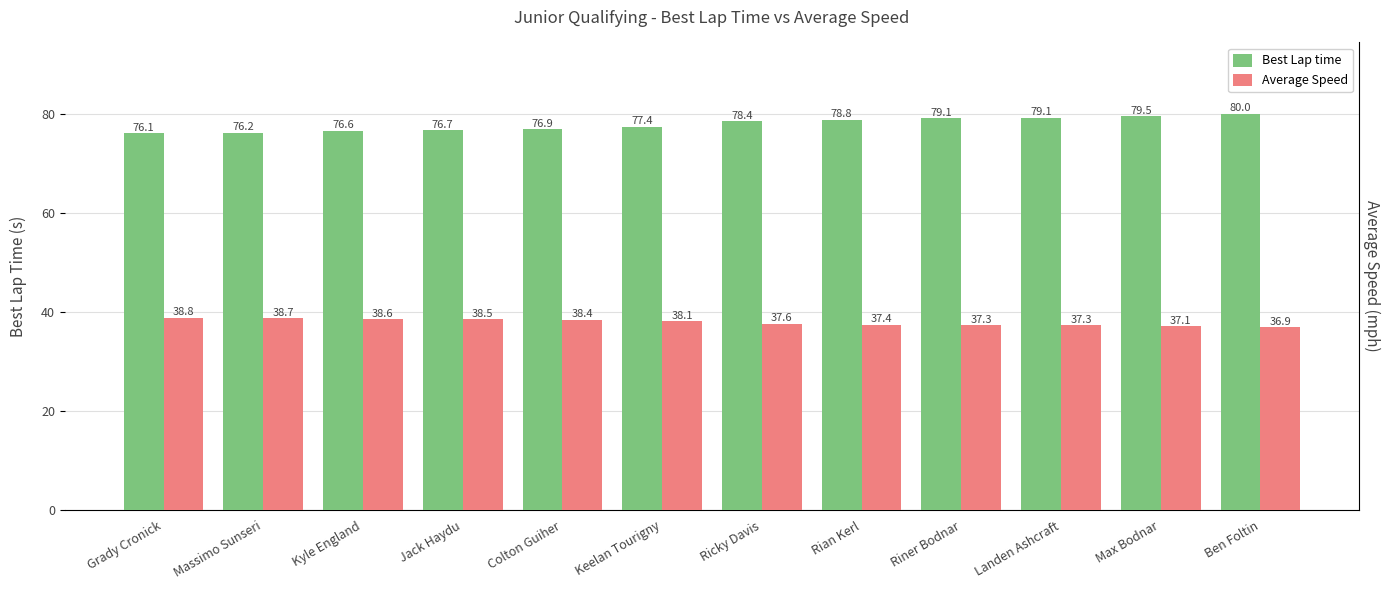

What is the label of the 8th bar from the left?

Rian Kerl